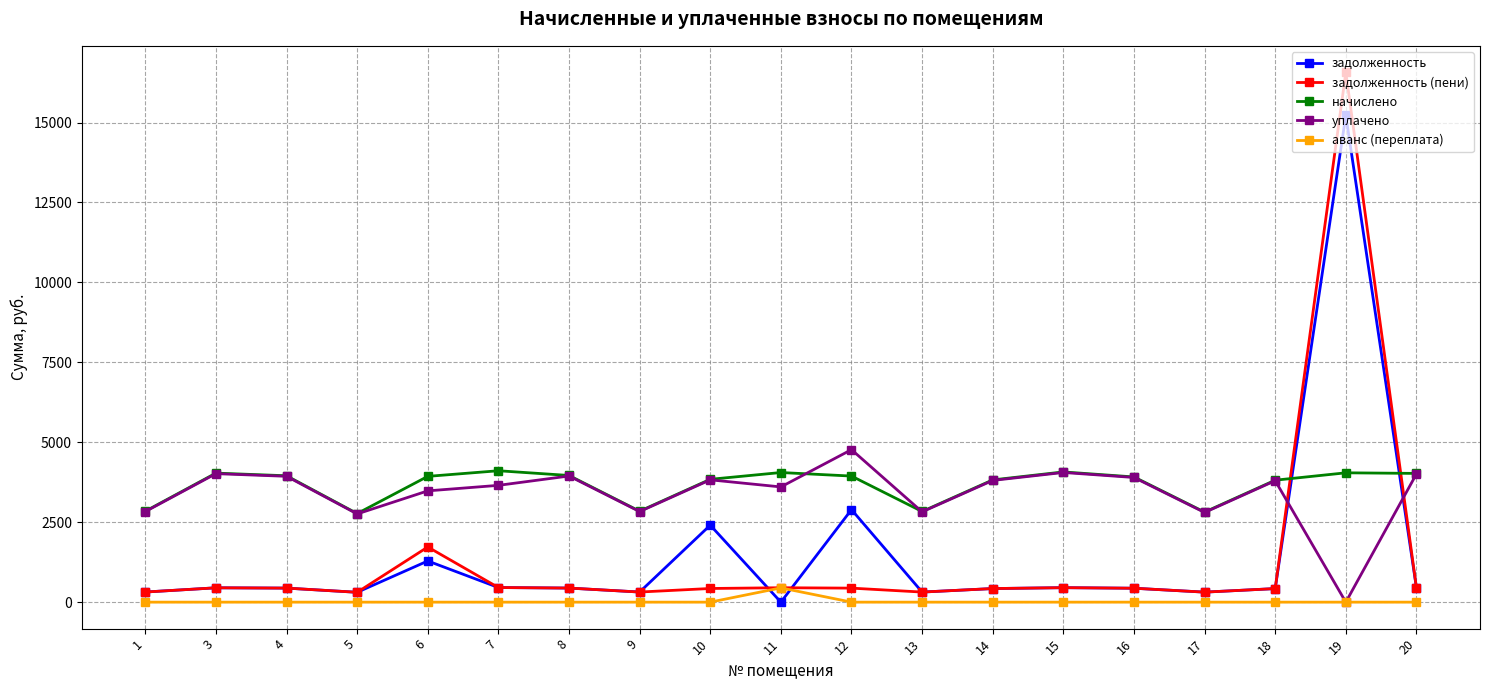

What are all the series names shown in the legend?

задолженность, задолженность (пени), начислено, уплачено, аванс (переплата)